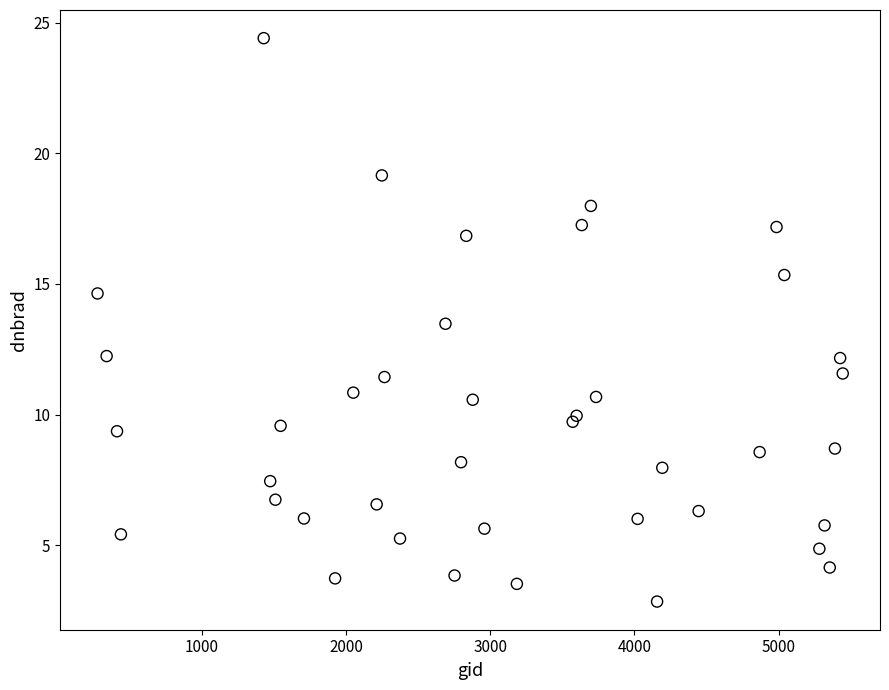

What Y value in the scatter plot is closest to 13?

13.5